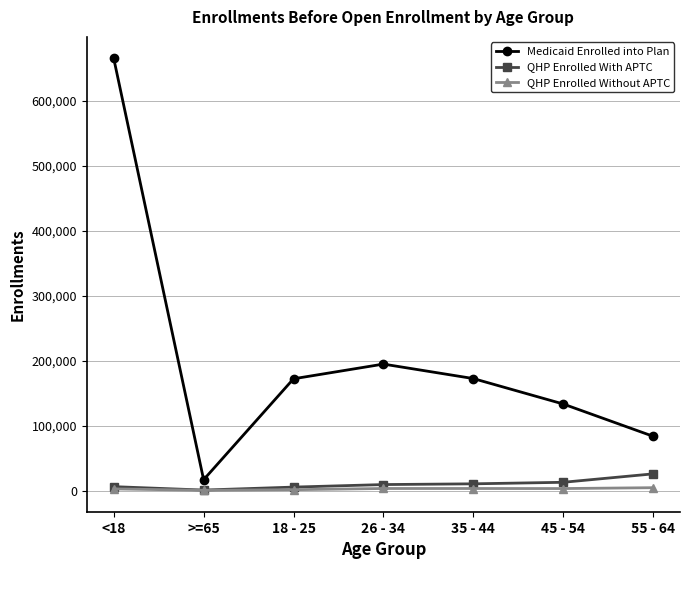

Which label corresponds to the largest value in the chart?

<18